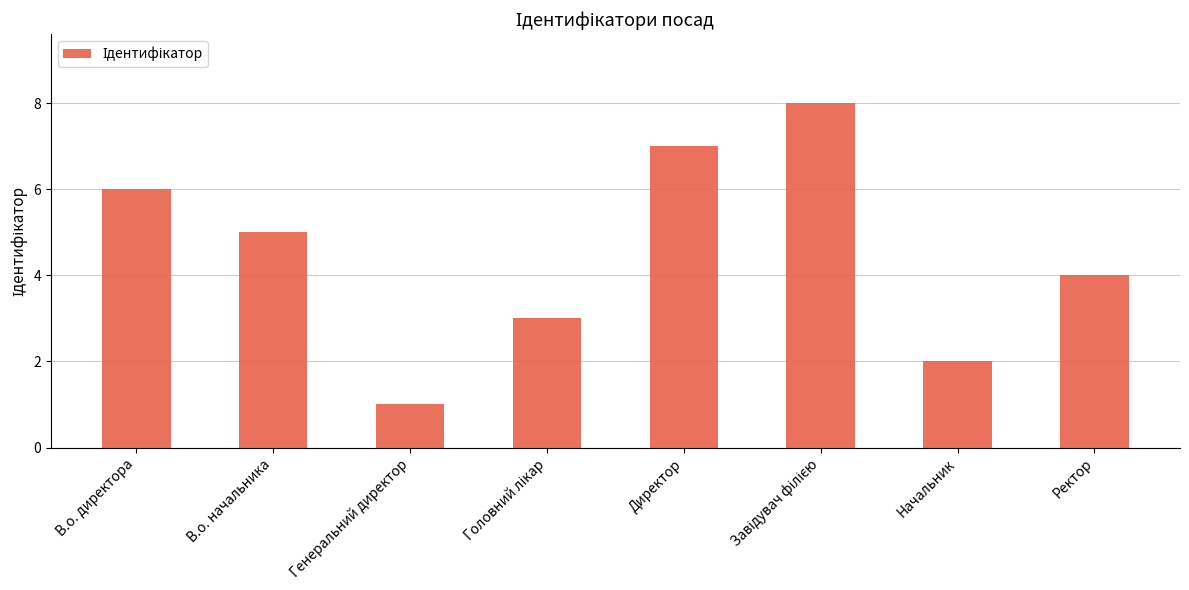

True or false: the data shows 3 at Начальник.

False